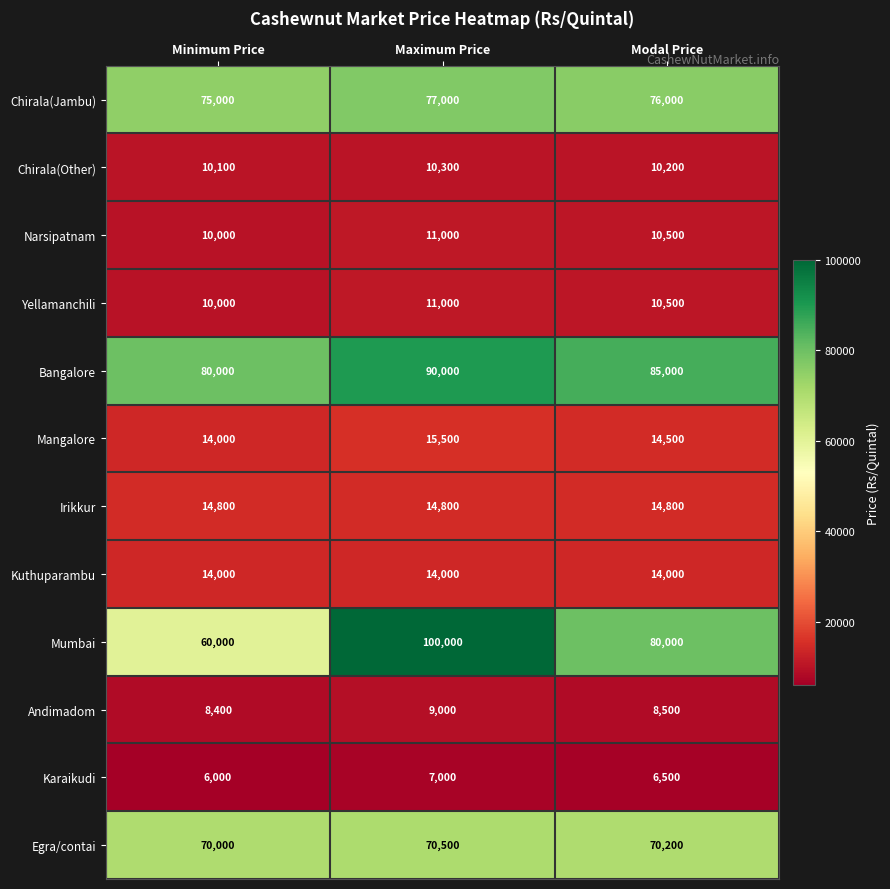

At which label does Karaikudi reach its peak?

Maximum Price